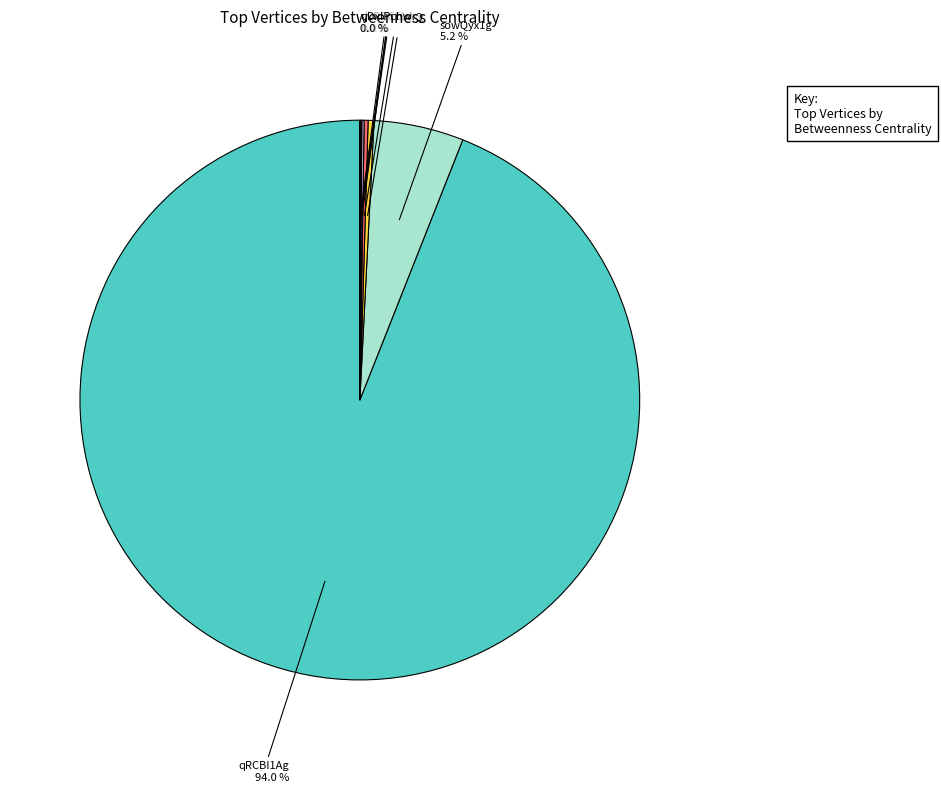

Is there any slice that represents more than half of the pie?

Yes